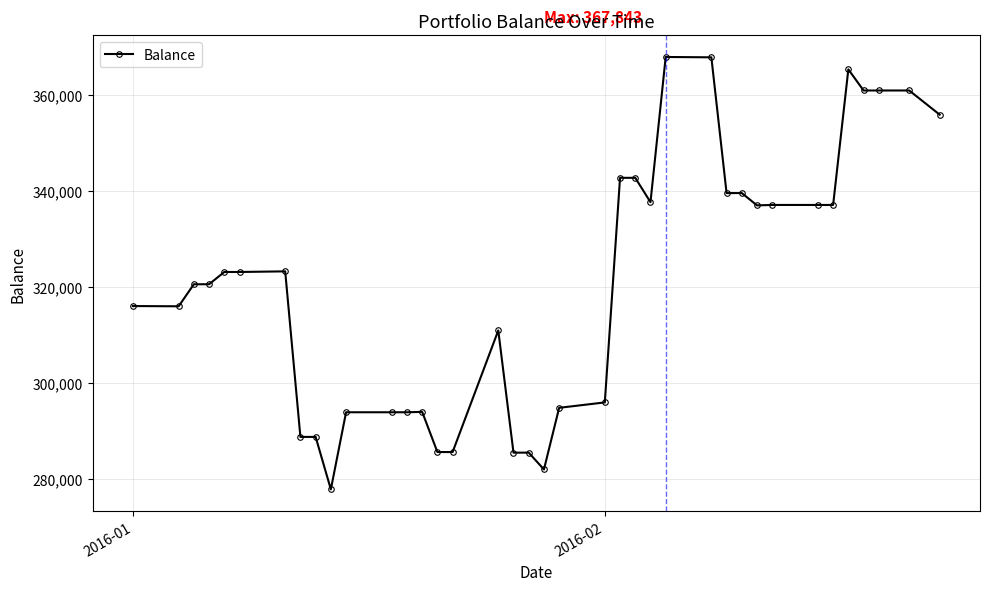

What is the value of the 38th point from the left?

355845.6